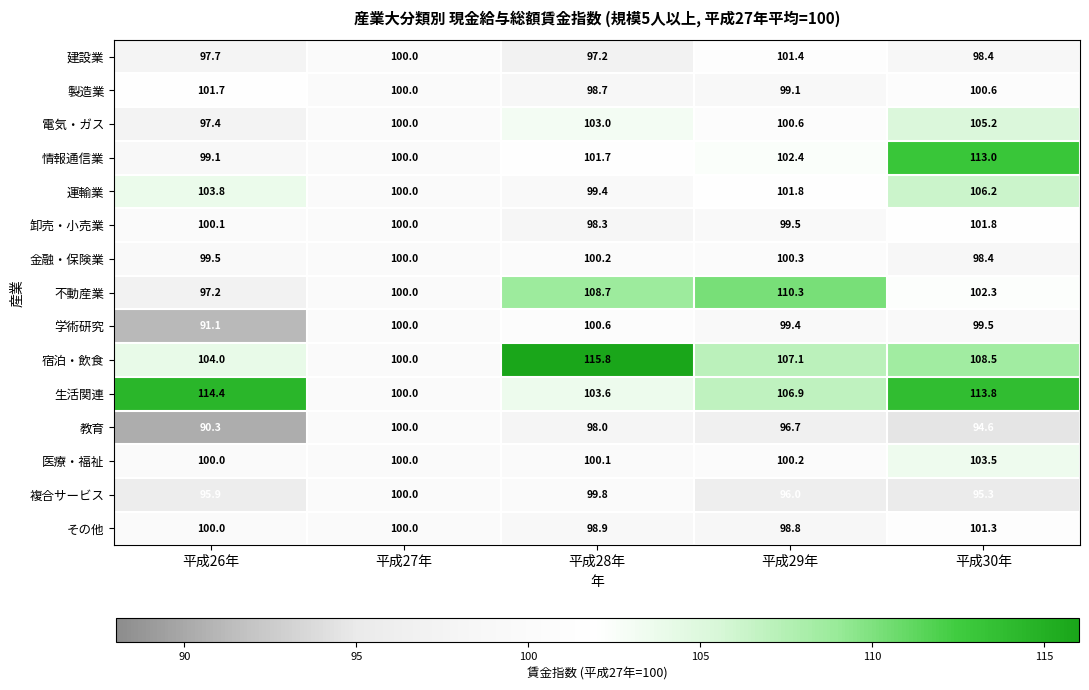

What is the total value across all series at 平成29年?

1520.5